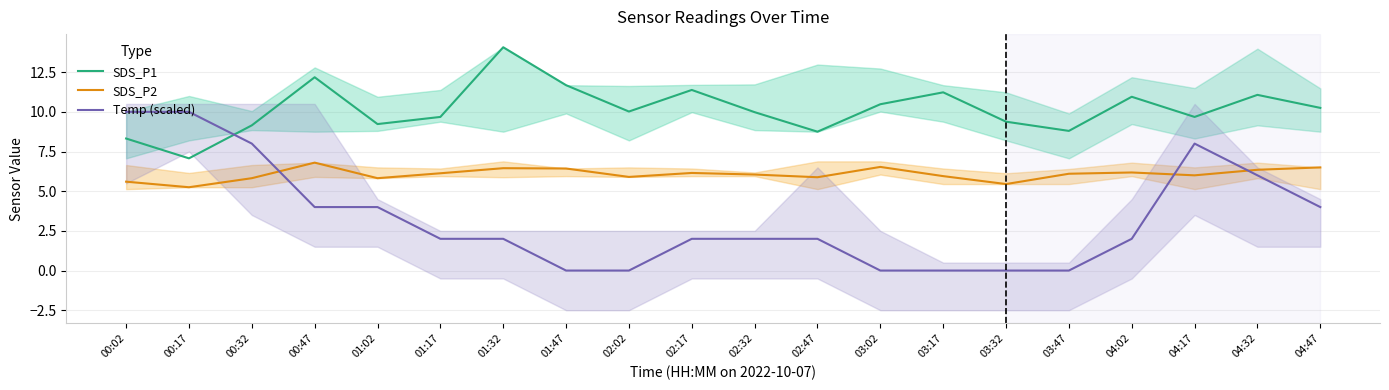

At which label is Temp (scaled) closest to 5?

00:47